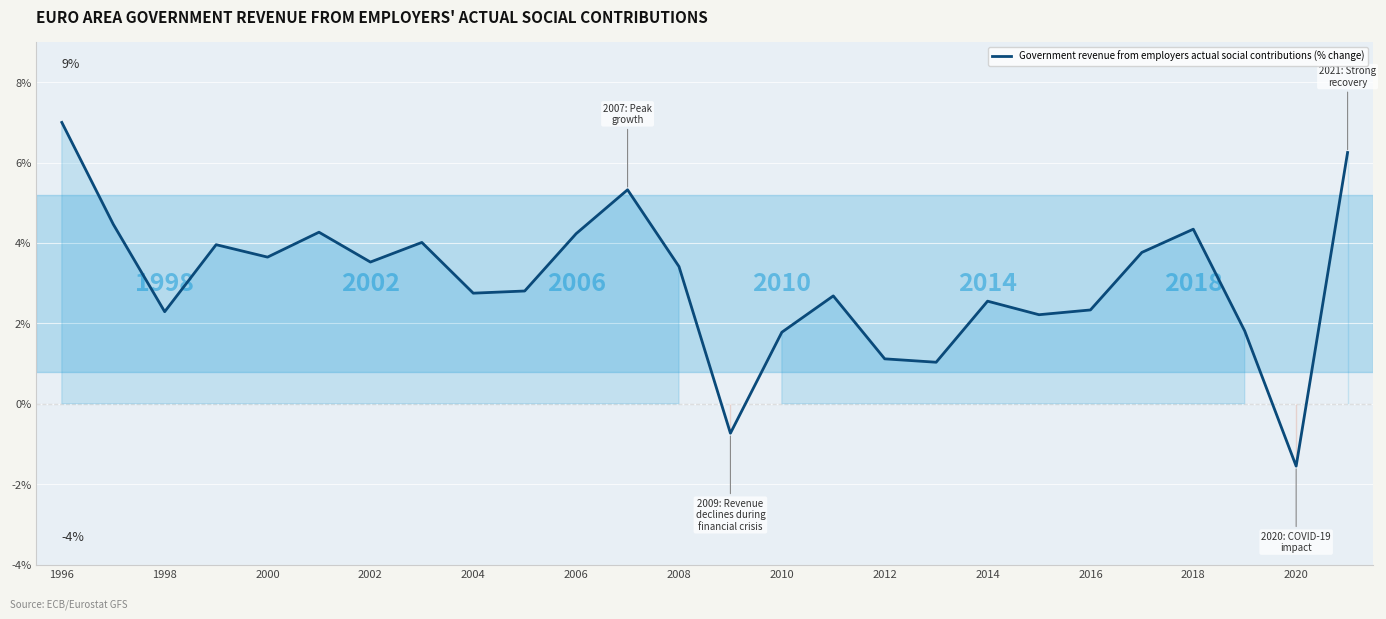

Does the chart have visible grid lines?

Yes